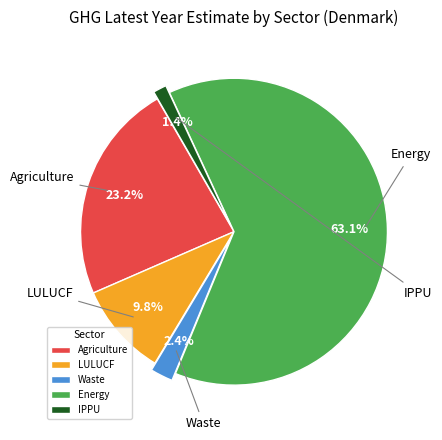

Approximately how many times larger is the value at Agriculture compared to LULUCF?

2.4